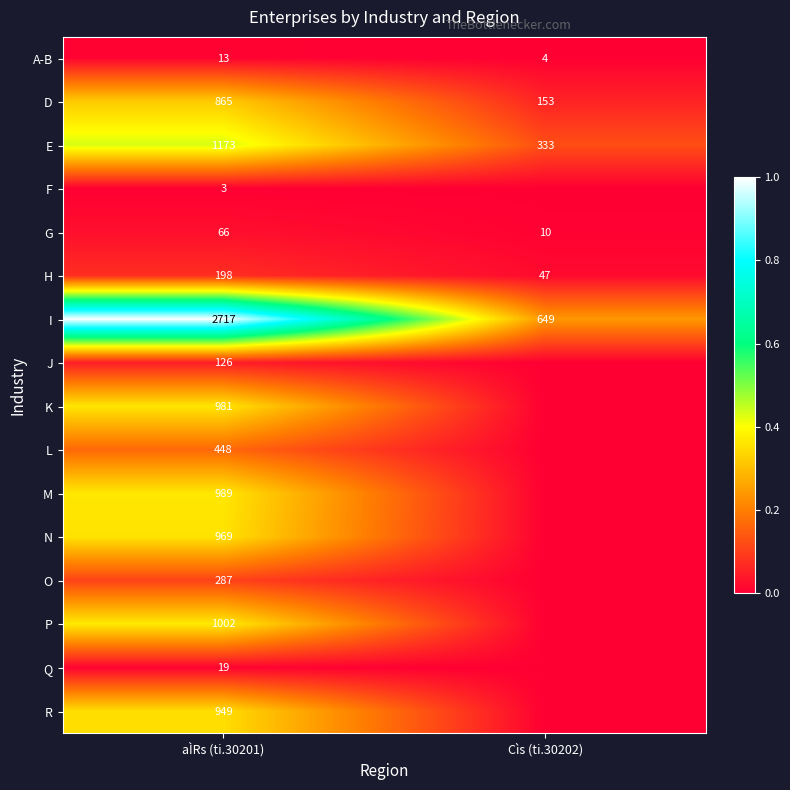

At which label does G reach its minimum?

Cìs (ti.30202)